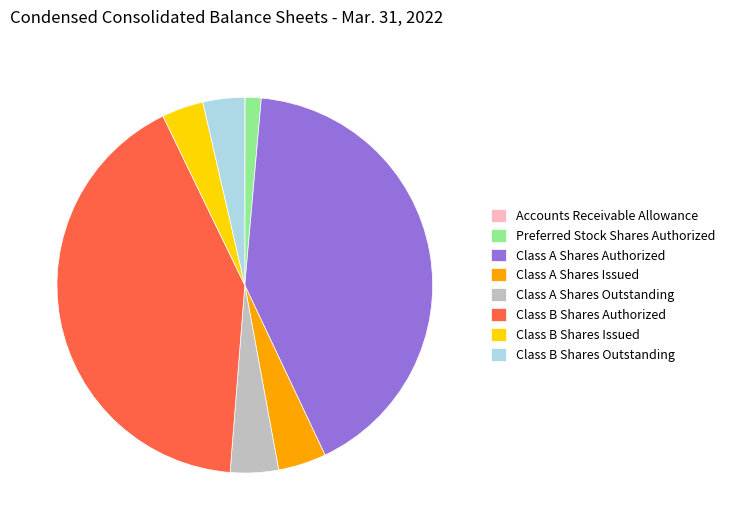

Is there any slice that represents more than half of the pie?

No